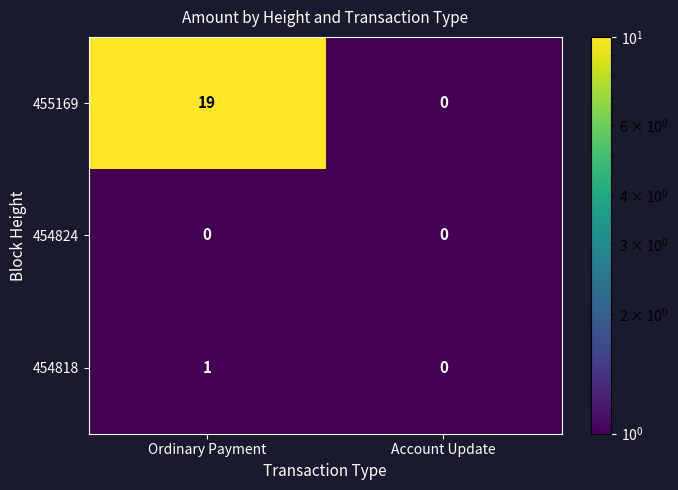

At which label does 454818 reach its minimum?

Account Update